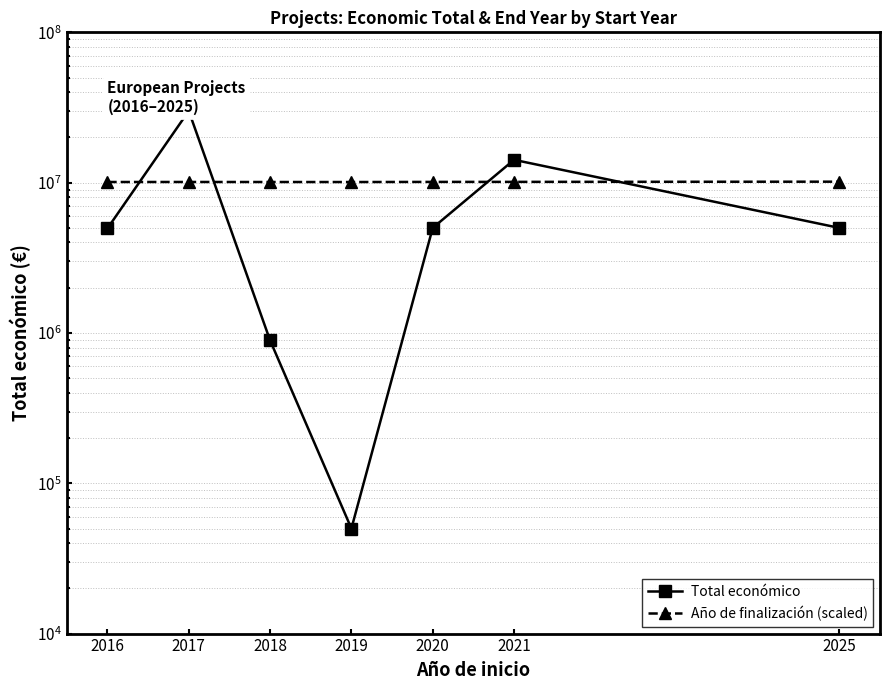

Is this an area chart (filled region under the line)?

No